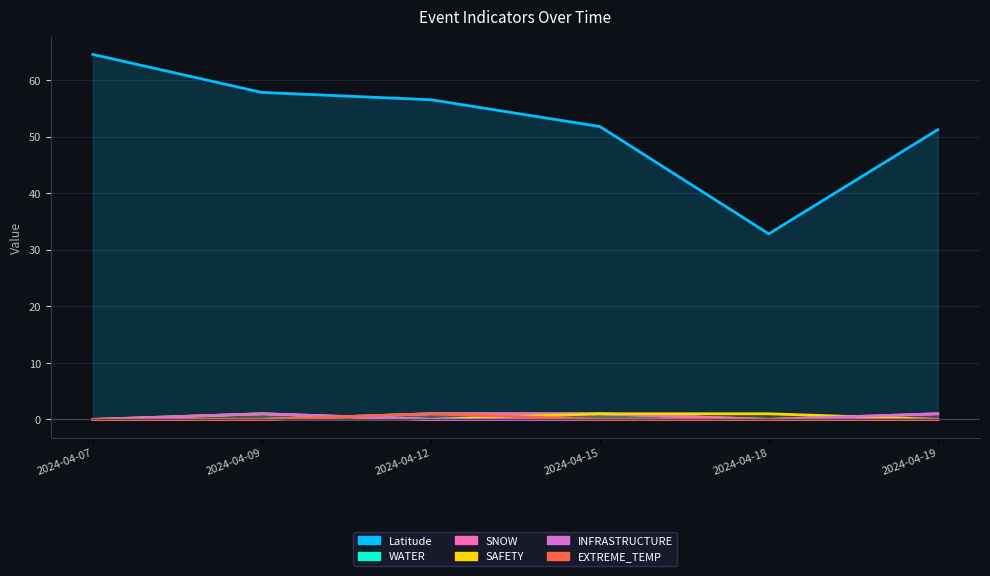

Which category has the lowest value in the SAFETY series?

2024-04-07